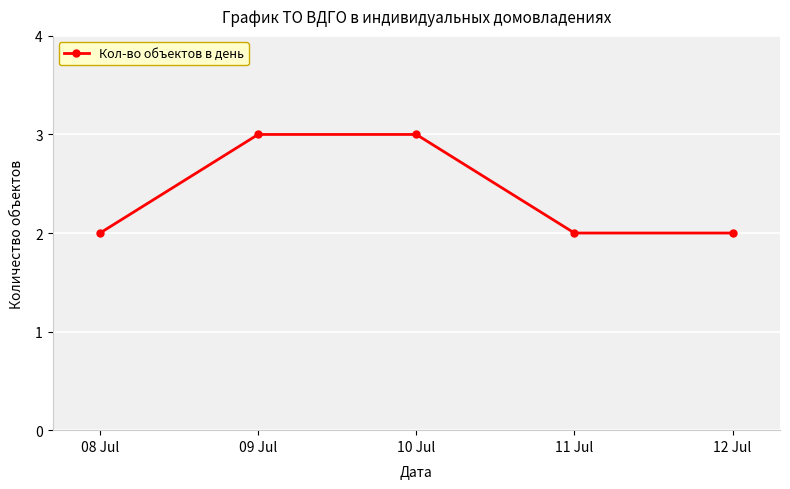

True or false: the data has more than 1 interior local peaks.

False